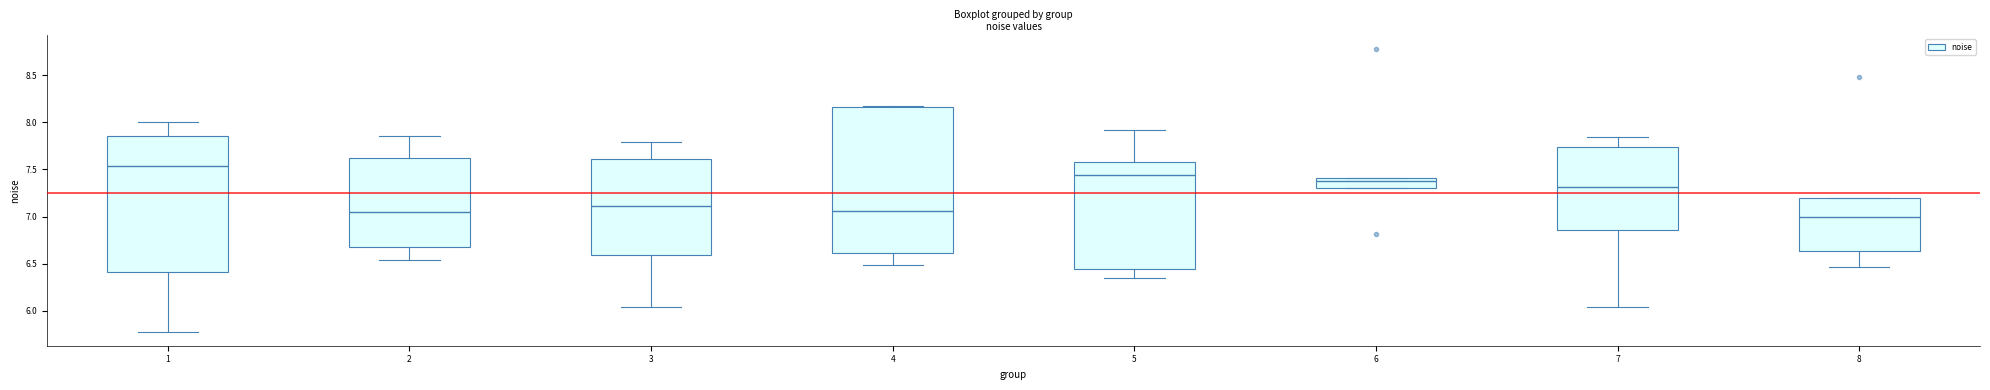

Reading left to right, read every box against the y-axis: the position of its median line, the range the box covers, and the ends of its whiskers. The values are not printed on the chart, so give them approximately, as read against the axis.

1: median 7.55, box 6.40 to 7.85, whiskers 5.80 to 8.00
2: median 7.05, box 6.70 to 7.60, whiskers 6.55 to 7.85
3: median 7.10, box 6.60 to 7.60, whiskers 6.05 to 7.80
4: median 7.05, box 6.60 to 8.15, whiskers 6.50 to 8.20
5: median 7.45, box 6.45 to 7.60, whiskers 6.35 to 7.90
6: median 7.35, box 7.30 to 7.40, whiskers 7.30 to 7.40
7: median 7.30, box 6.85 to 7.75, whiskers 6.05 to 7.85
8: median 7.00, box 6.65 to 7.20, whiskers 6.45 to 7.20